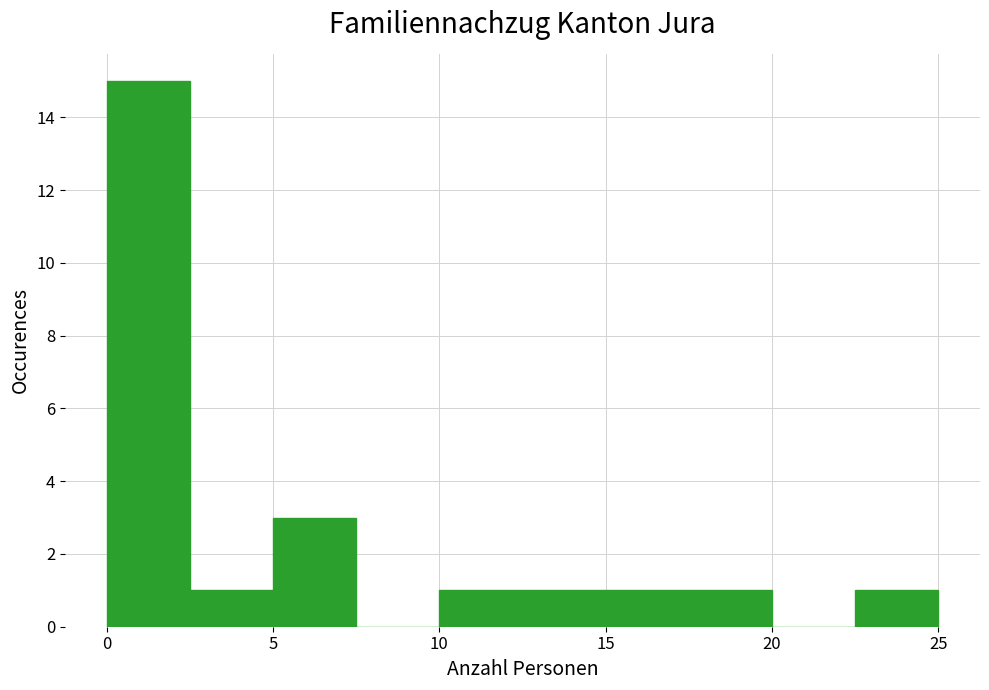

Reading left to right, transcribe this chart: for each bar, give the range it covers on the x-axis and its height. The values are not printed on the chart, so give them approximately, as read against the axis.

0.0 to 2.5: 15
2.5 to 5.0: 1
5.0 to 7.5: 3
7.5 to 10.0: 0
10.0 to 12.5: 1
12.5 to 15.0: 1
15.0 to 17.5: 1
17.5 to 20.0: 1
20.0 to 22.5: 0
22.5 to 25.0: 1